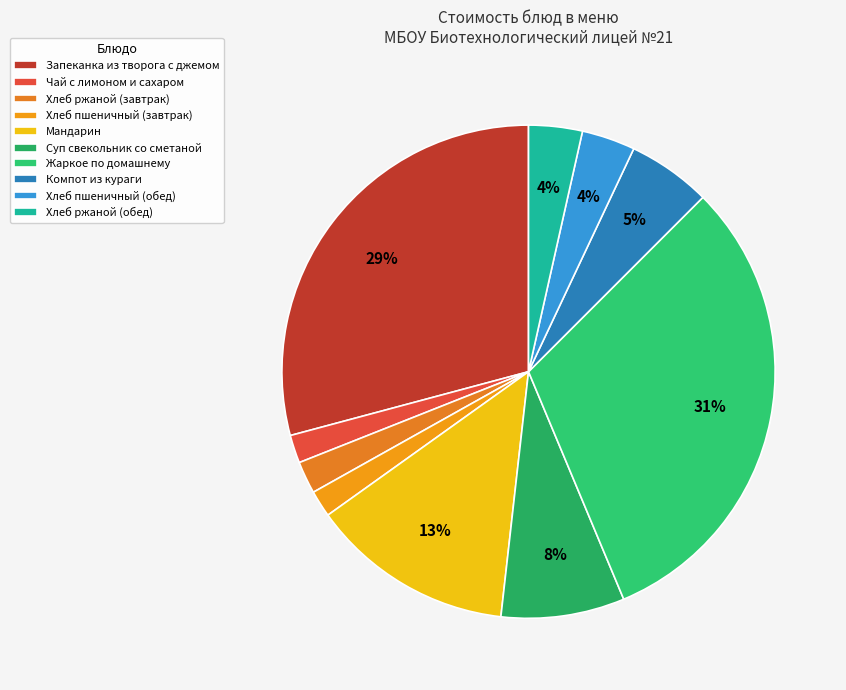

Does Компот из кураги account for over 50% of the chart?

No